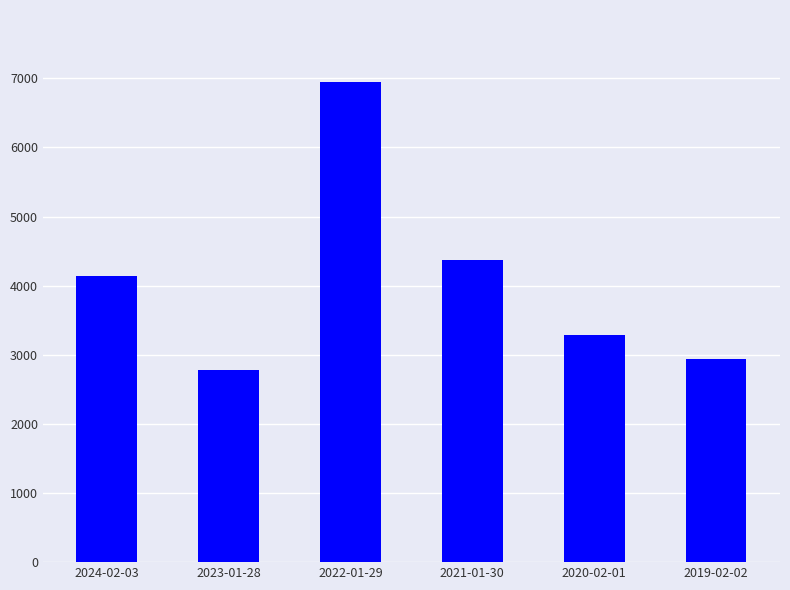

What is the difference between the maximum and minimum values?

4166